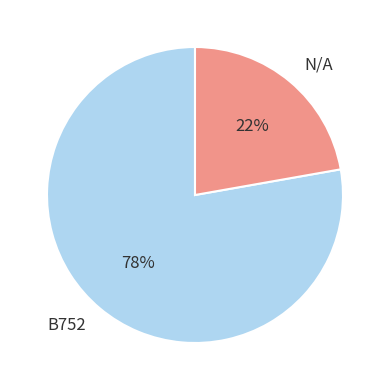

To the nearest percent, what is the difference between the largest and smallest slice percentages?

56%